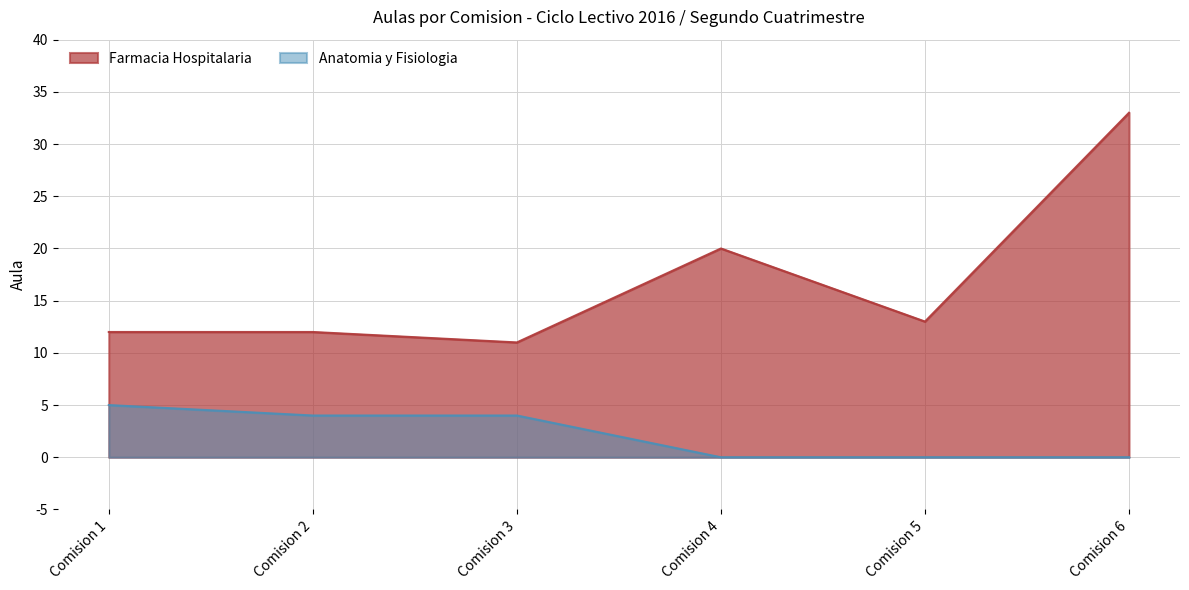

What is the sum of the Anatomia y Fisiologia values at Comision 5 and Comision 3?

4